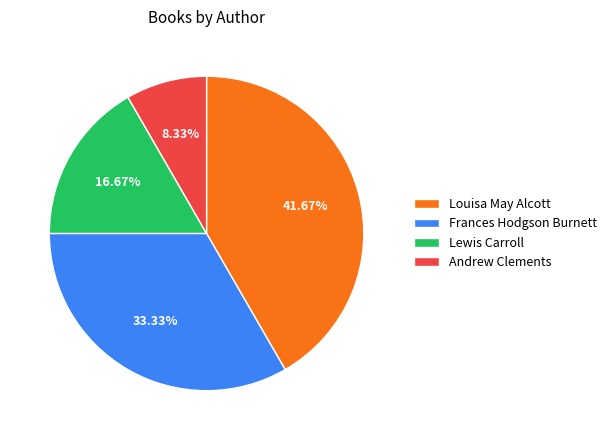

To the nearest percent, what portion does Louisa May Alcott represent?

42%